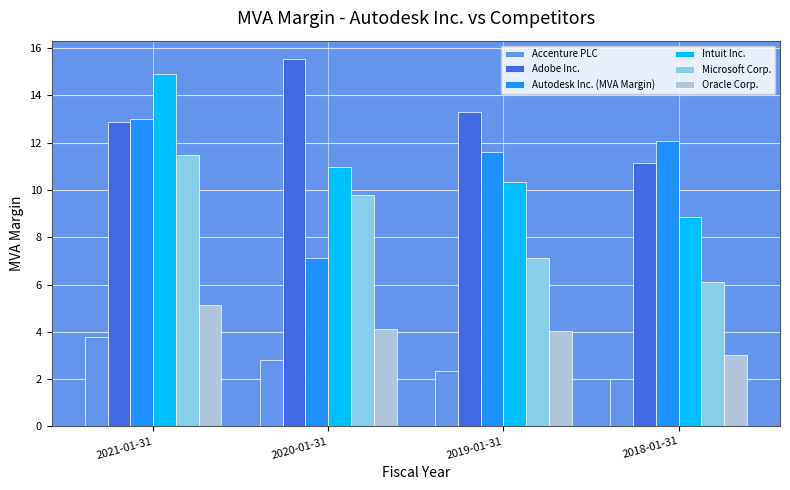

The Oracle Corp. series shows 1.7 at 2019-01-31. True or false?

False